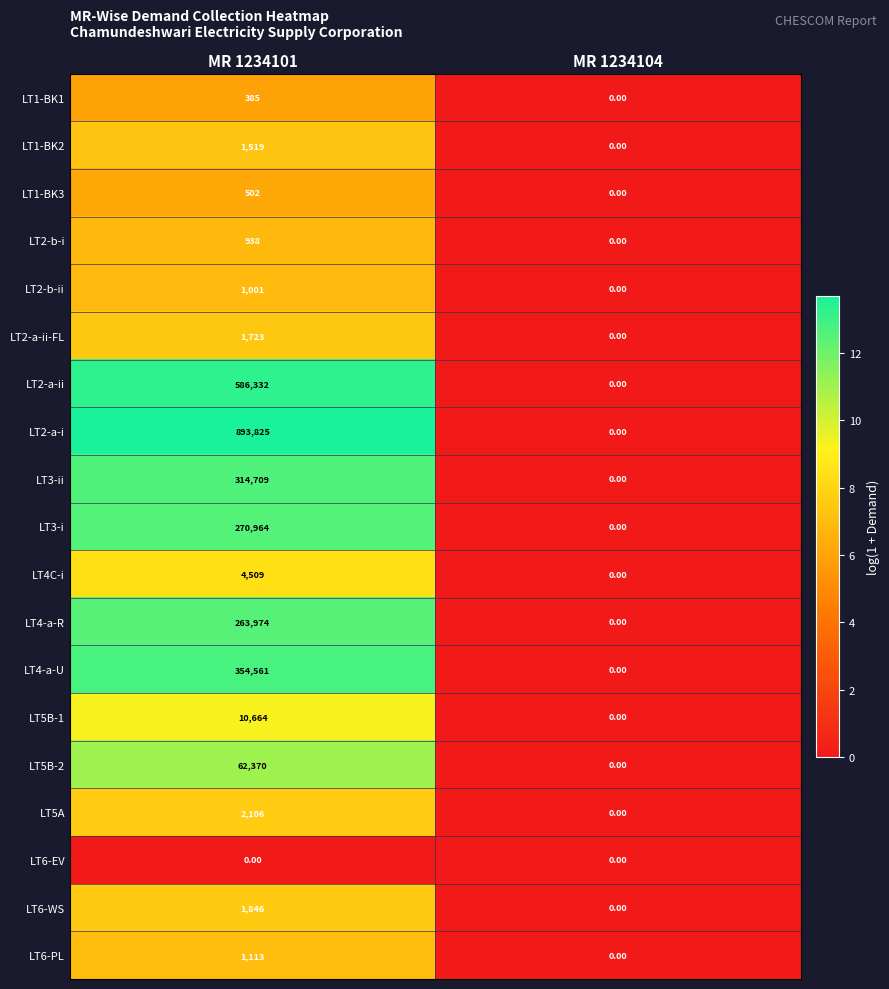

Between MR 1234101 and MR 1234104, which series saw the biggest shift?

LT2-a-i